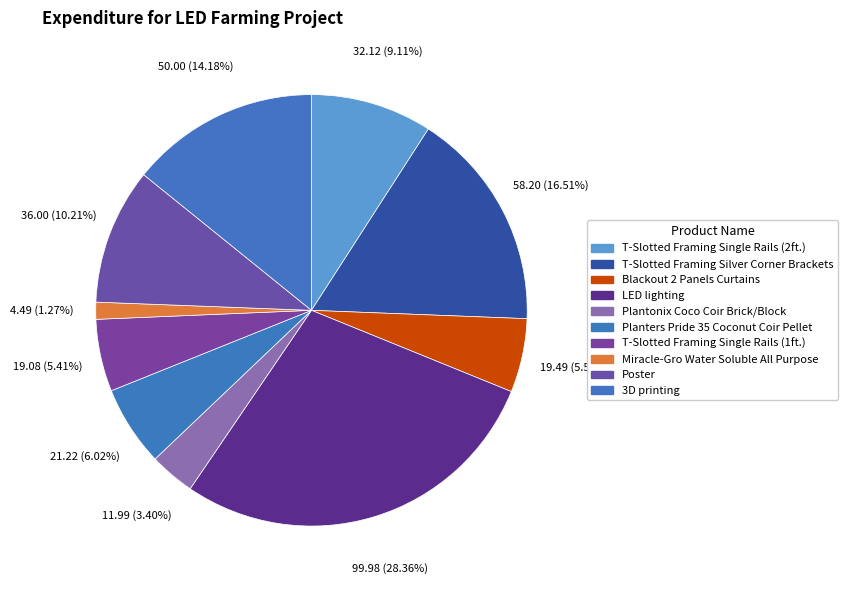

What is the largest slice in the pie chart?

LED lighting